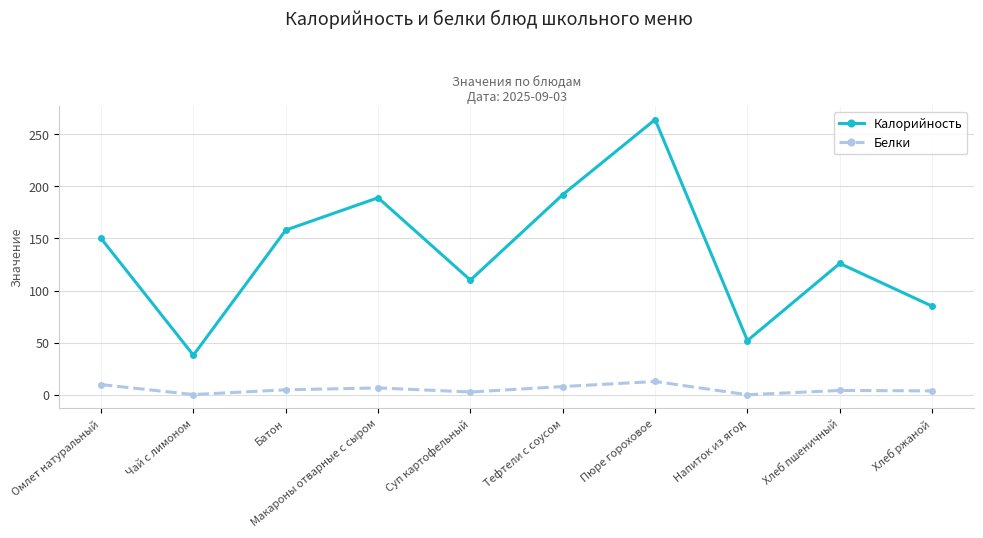

What is the sum of the Калорийность values at Чай с лимоном and Напиток из ягод?

90.0